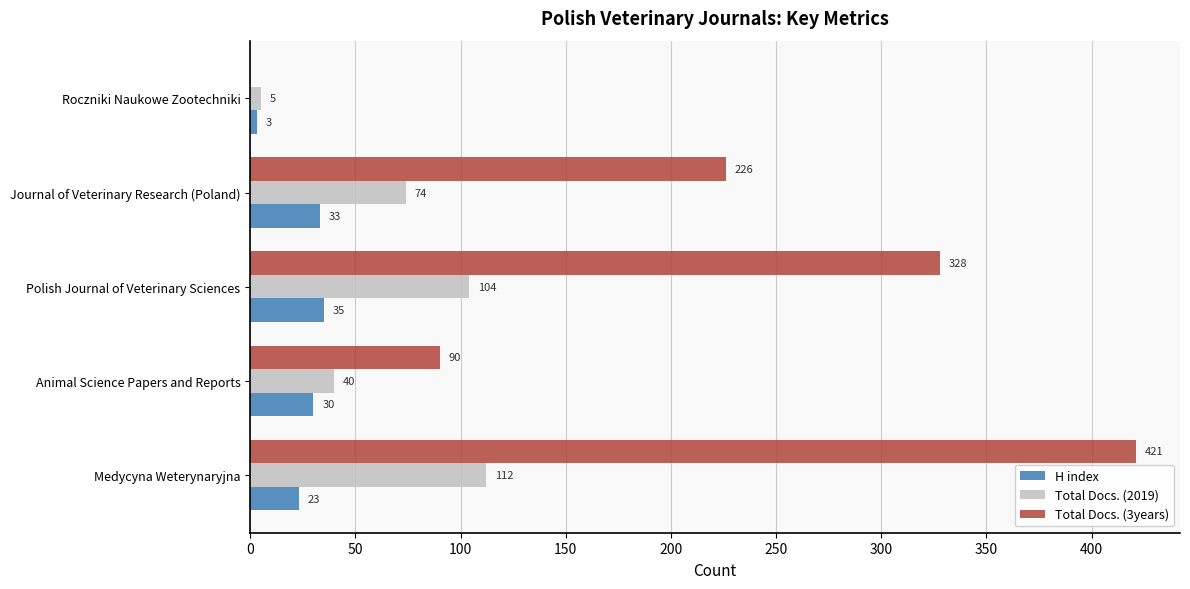

Where is Total Docs. (3years) nearest to the value 210?

Journal of Veterinary Research (Poland)